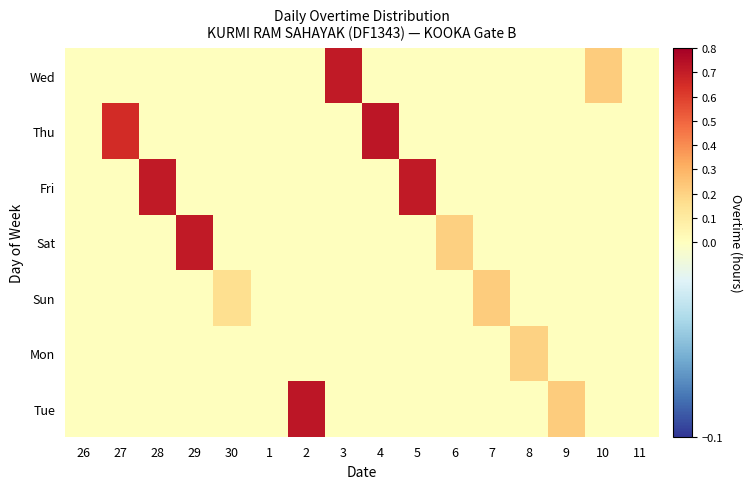

What is the total value across all series at 4?

0.7